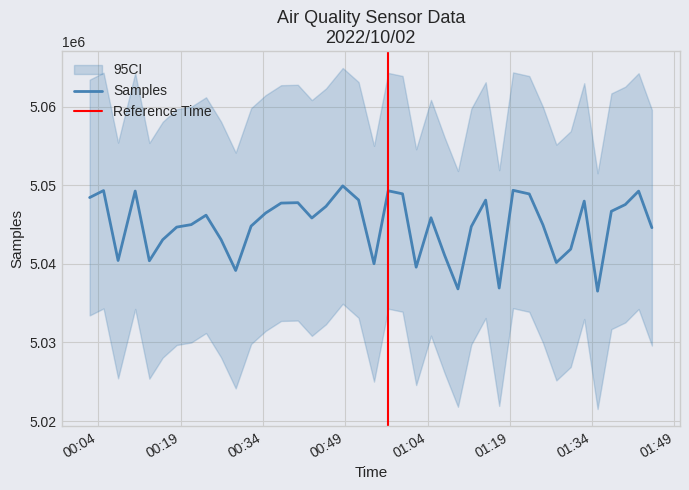

What is the maximum value for Samples?

5049925